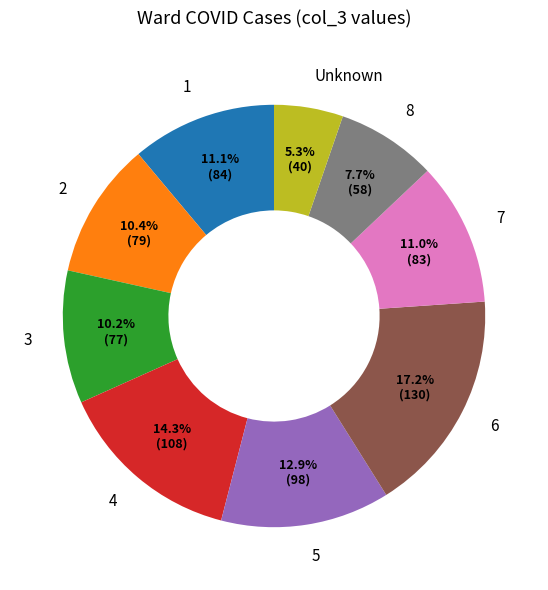

Is 5 the majority of the pie?

No